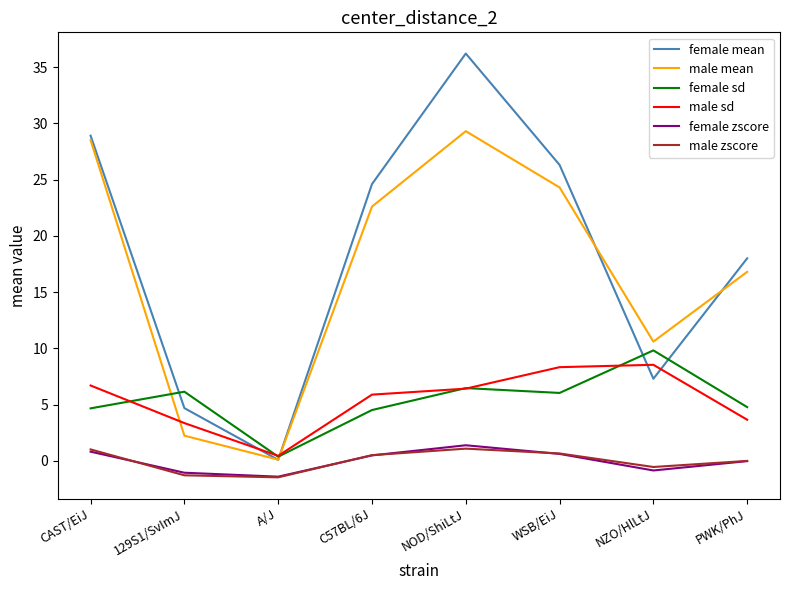

What is the sum of all male sd values?

43.4